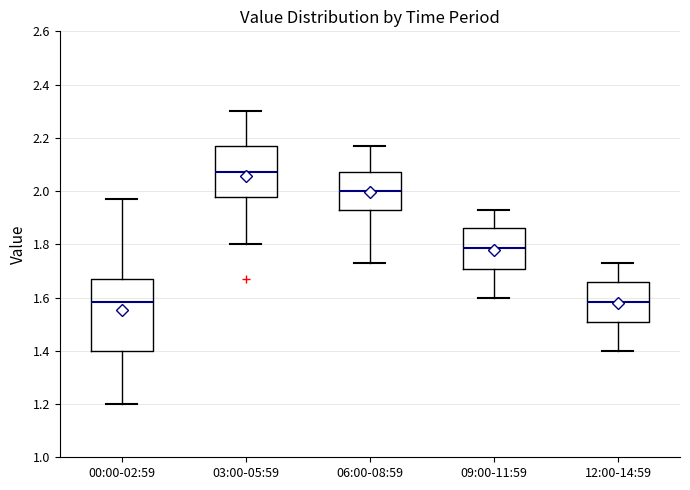

Reading left to right, transcribe this box plot: for each box, give where its median line is, the range the box spans, and where its two whiskers end, as read against the y-axis. The values are not printed on the chart, so give them approximately, as read against the axis.

00:00-02:59: median 1.58, box 1.40 to 1.68, whiskers 1.20 to 1.98
03:00-05:59: median 2.08, box 1.98 to 2.18, whiskers 1.80 to 2.30
06:00-08:59: median 2.00, box 1.94 to 2.08, whiskers 1.74 to 2.18
09:00-11:59: median 1.78, box 1.70 to 1.86, whiskers 1.60 to 1.94
12:00-14:59: median 1.58, box 1.50 to 1.66, whiskers 1.40 to 1.74